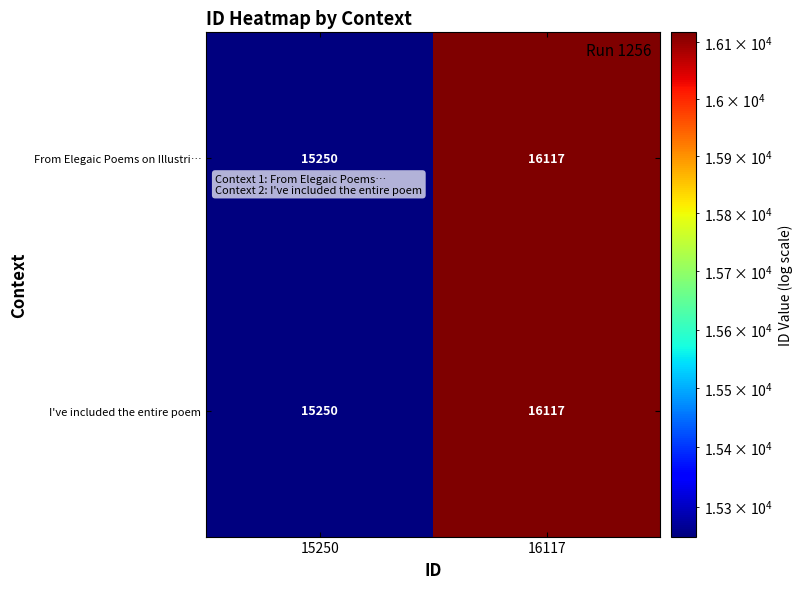

List the labels in order of From Elegaic Poems on Illustri… value, largest first.

16117, 15250